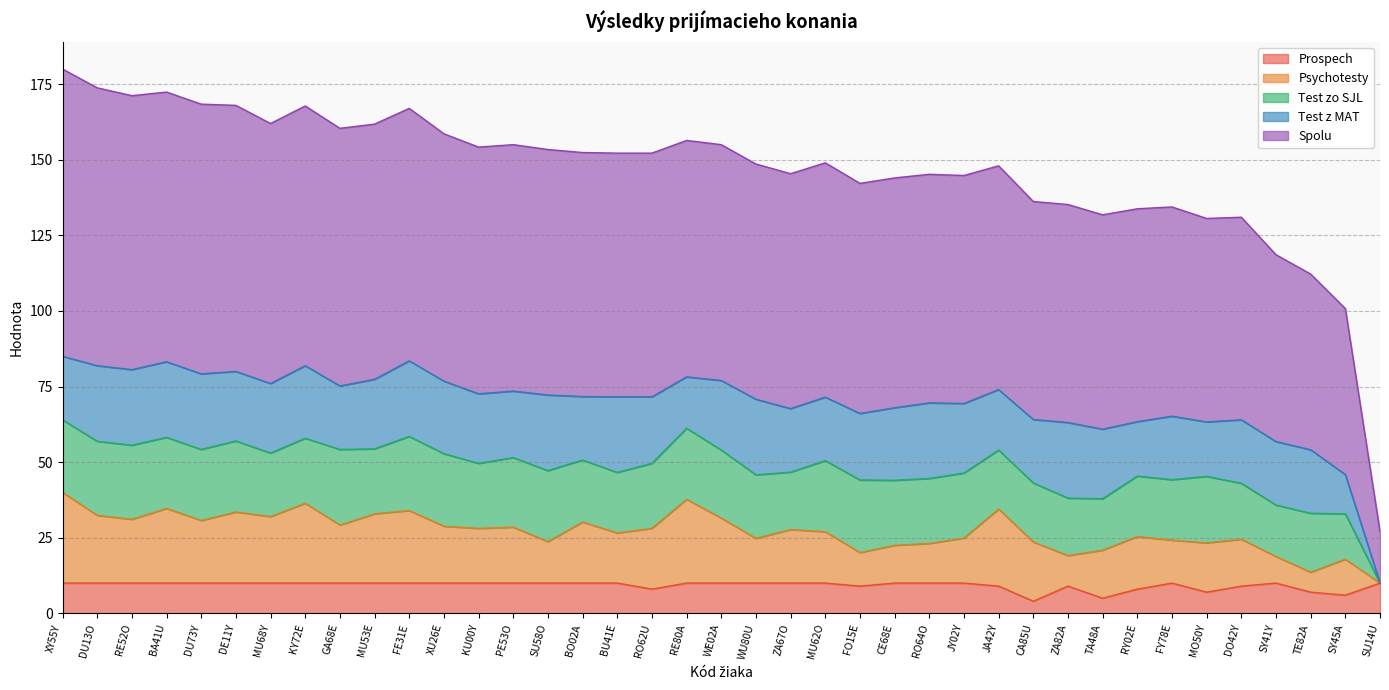

At which category does the chart reach its minimum across all series?

SU14U